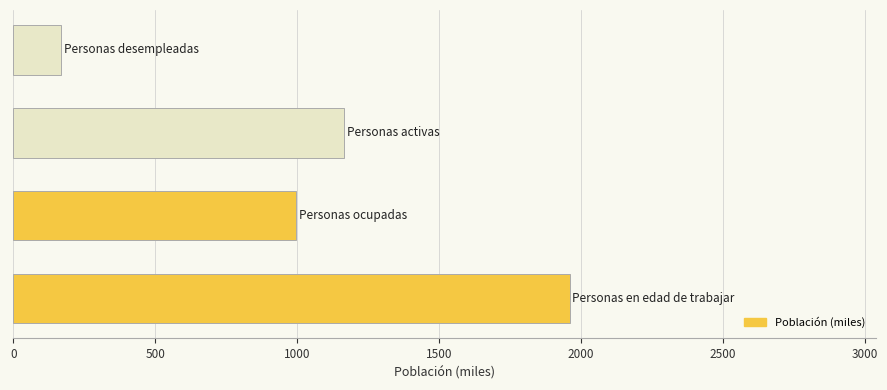

What is the sum of all values?

4290.6